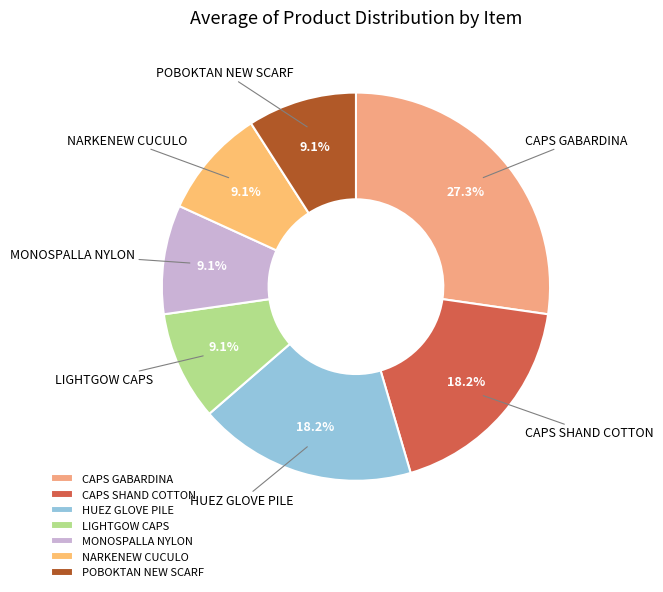

Count the number of slices in the pie.

7